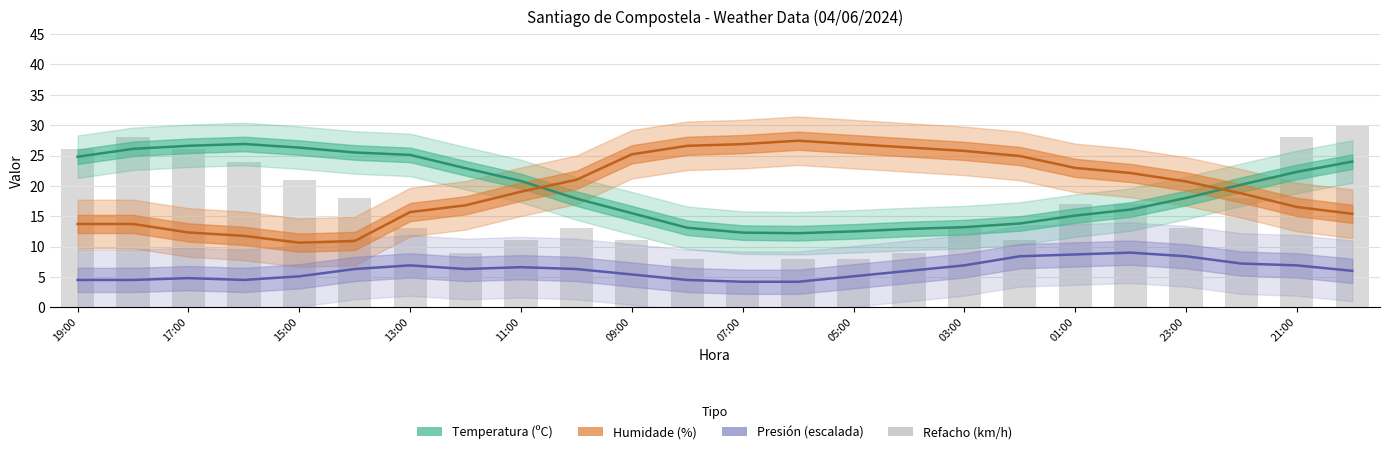

Which has a higher value, 13:00 or 01:00?

13:00